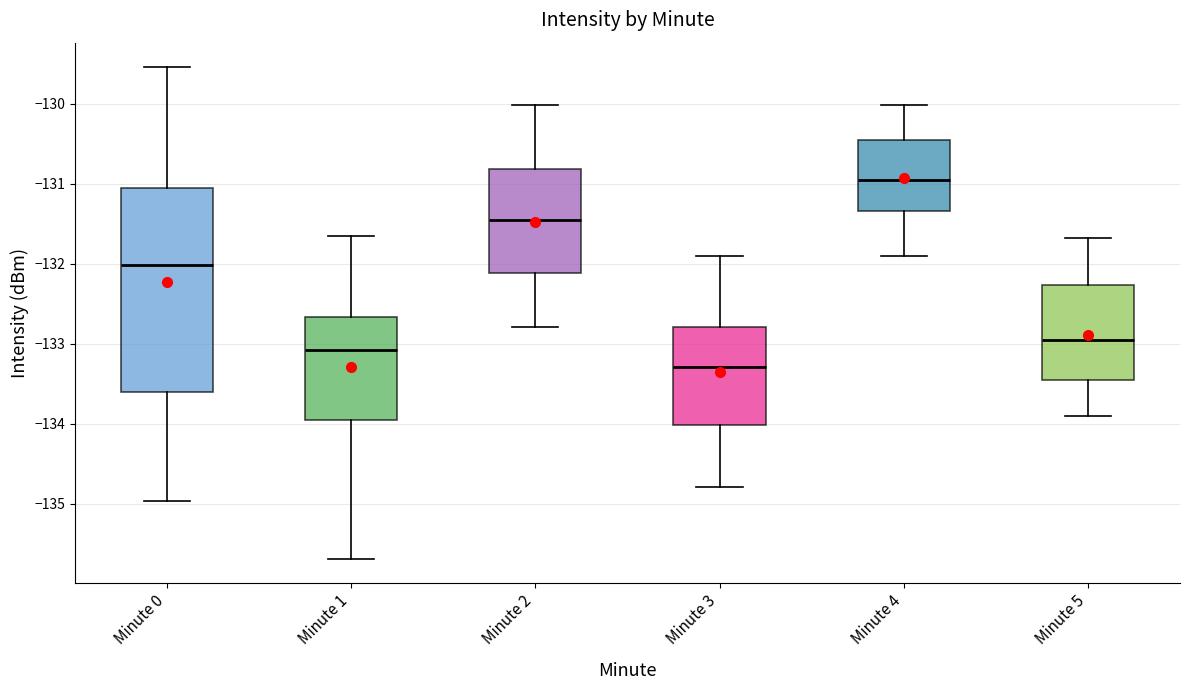

Reading left to right, read every box against the y-axis: the position of its median line, the range the box covers, and the ends of its whiskers. The values are not printed on the chart, so give them approximately, as read against the axis.

Minute 0: median -132.0, box -133.6 to -131.1, whiskers -135.0 to -129.5
Minute 1: median -133.1, box -134.0 to -132.7, whiskers -135.7 to -131.7
Minute 2: median -131.5, box -132.1 to -130.8, whiskers -132.8 to -130.0
Minute 3: median -133.3, box -134.0 to -132.8, whiskers -134.8 to -131.9
Minute 4: median -131.0, box -131.3 to -130.5, whiskers -131.9 to -130.0
Minute 5: median -133.0, box -133.5 to -132.3, whiskers -133.9 to -131.7